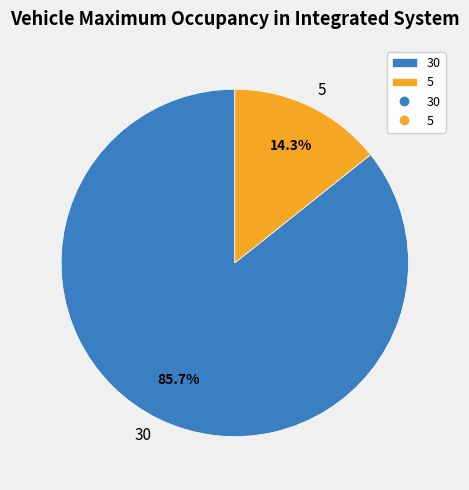

To the nearest percent, what portion does 5 represent?

14%